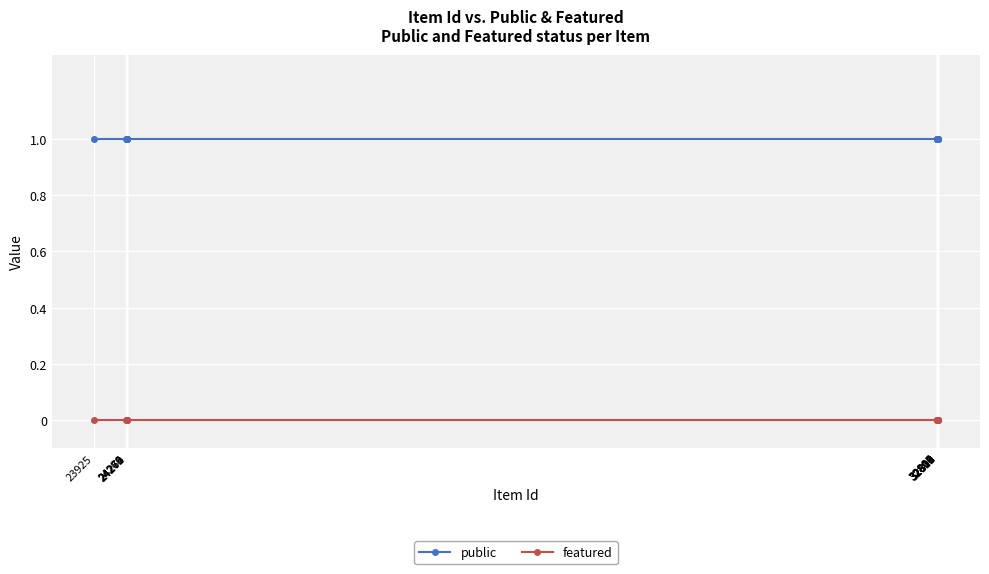

What is the difference between the highest and lowest values at 32812?

1